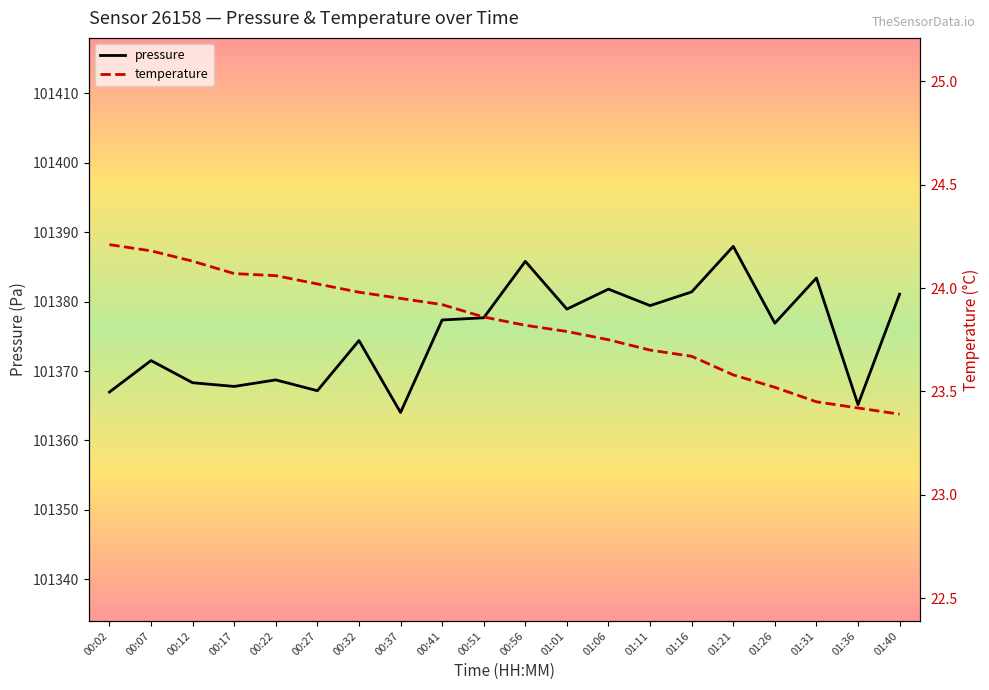

Is it true that pressure equals 136034.0 at 01:40?

False